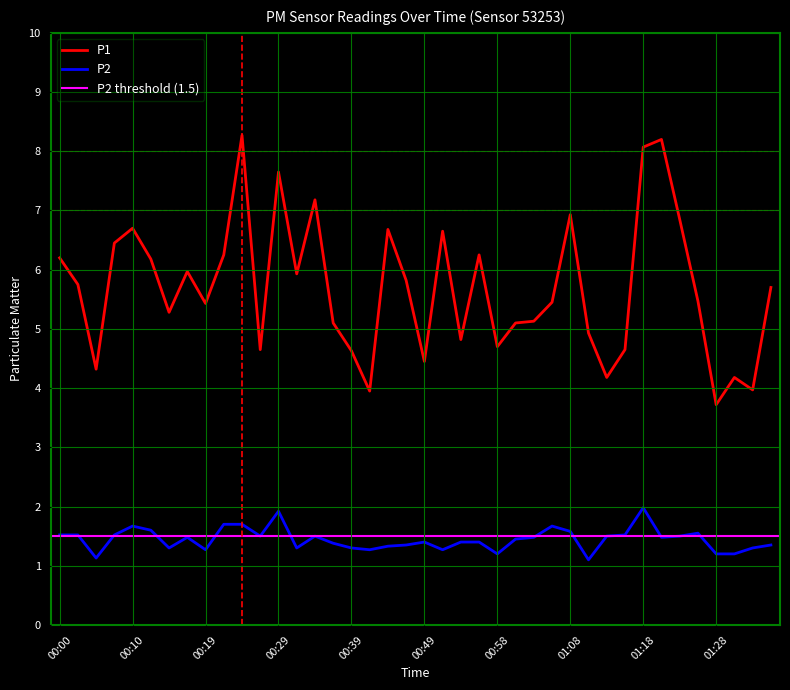

True or false: P2 and P1 cross at least once.

False